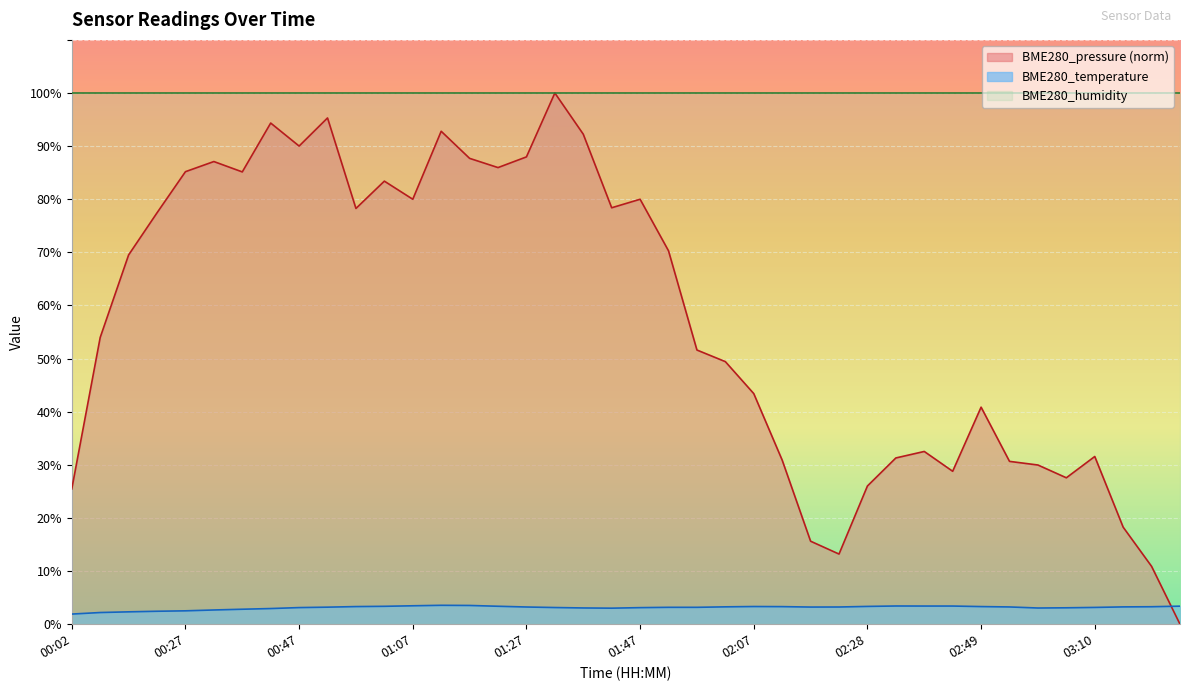

Read the BME280_pressure value at 02:49.

40.9